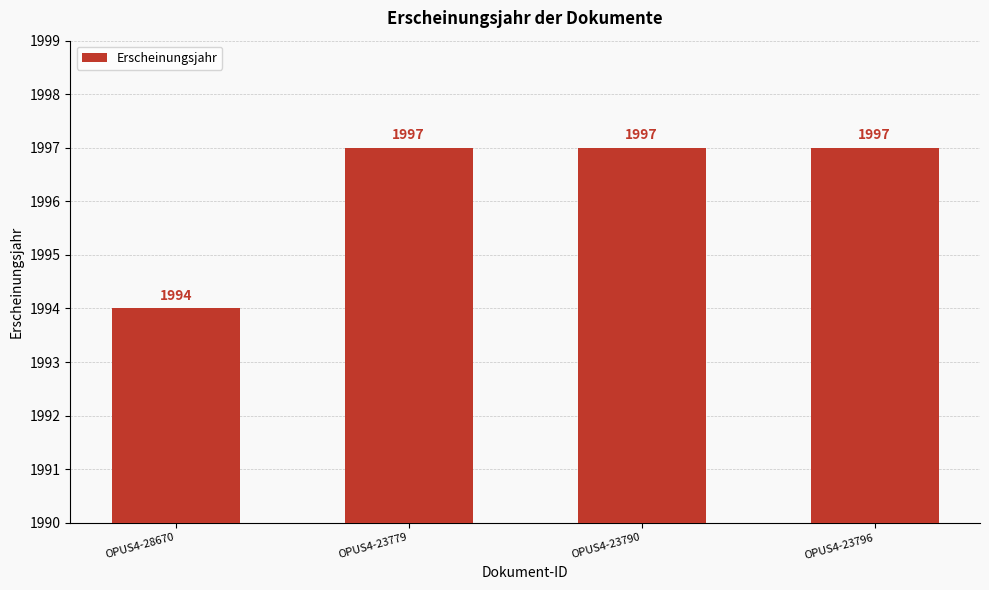

What is the ratio of the value at OPUS4-23779 to the value at OPUS4-23790?

1.0